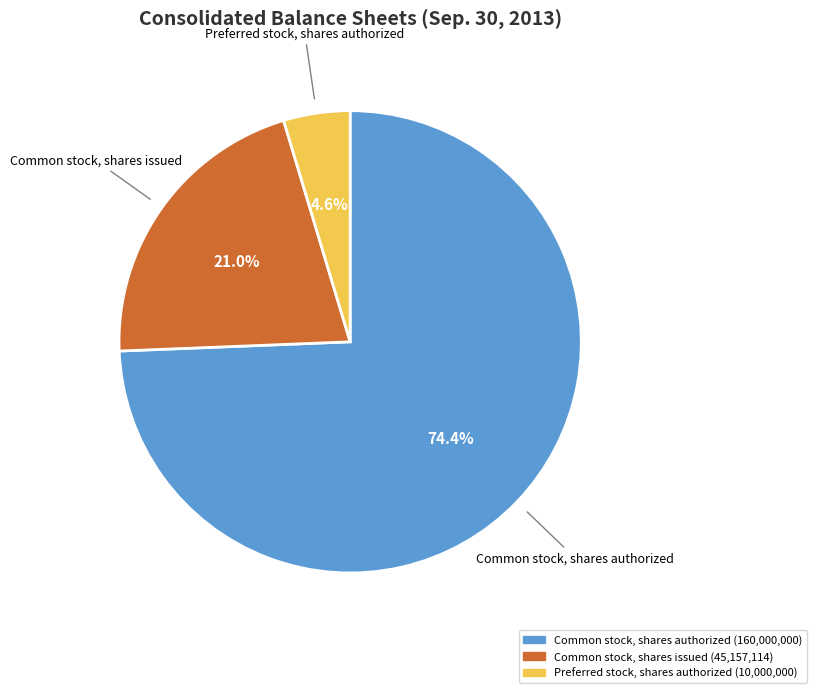

Is there a majority slice in this chart?

Yes